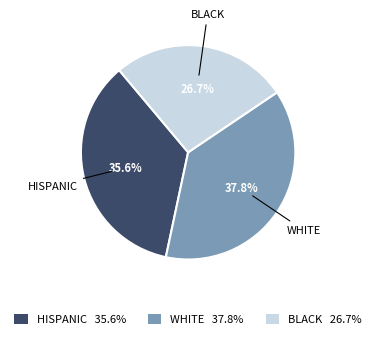

What is the smallest slice in the pie chart?

BLACK